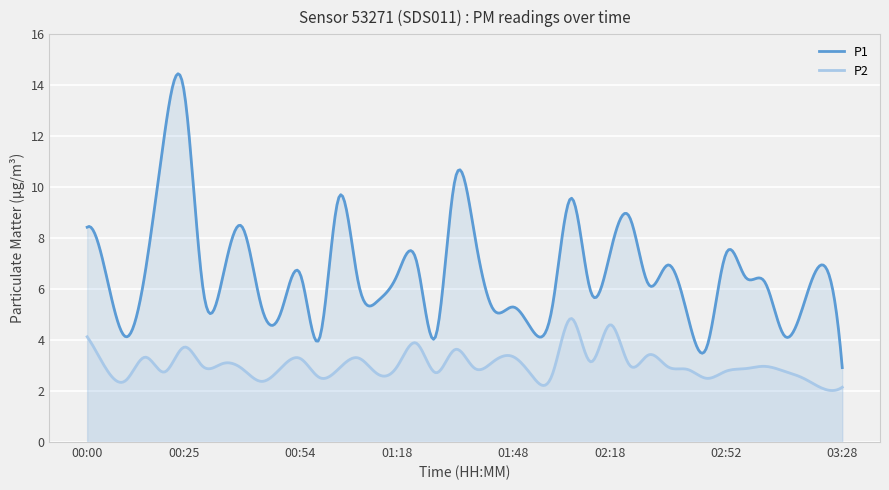

True or false: P1 and P2 cross at least once.

False